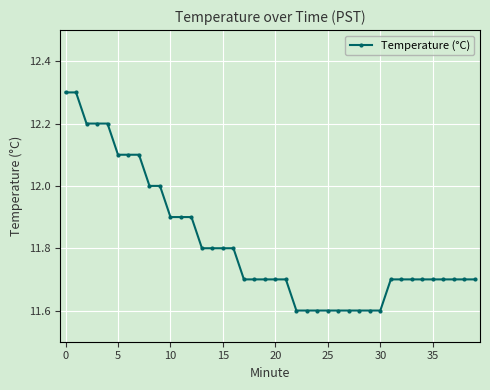

What is the difference between the second highest and second lowest values?

0.7